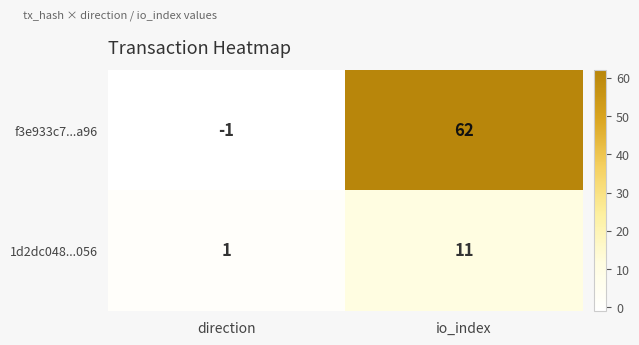

What is the sum of all 1d2dc048...056 values?

12